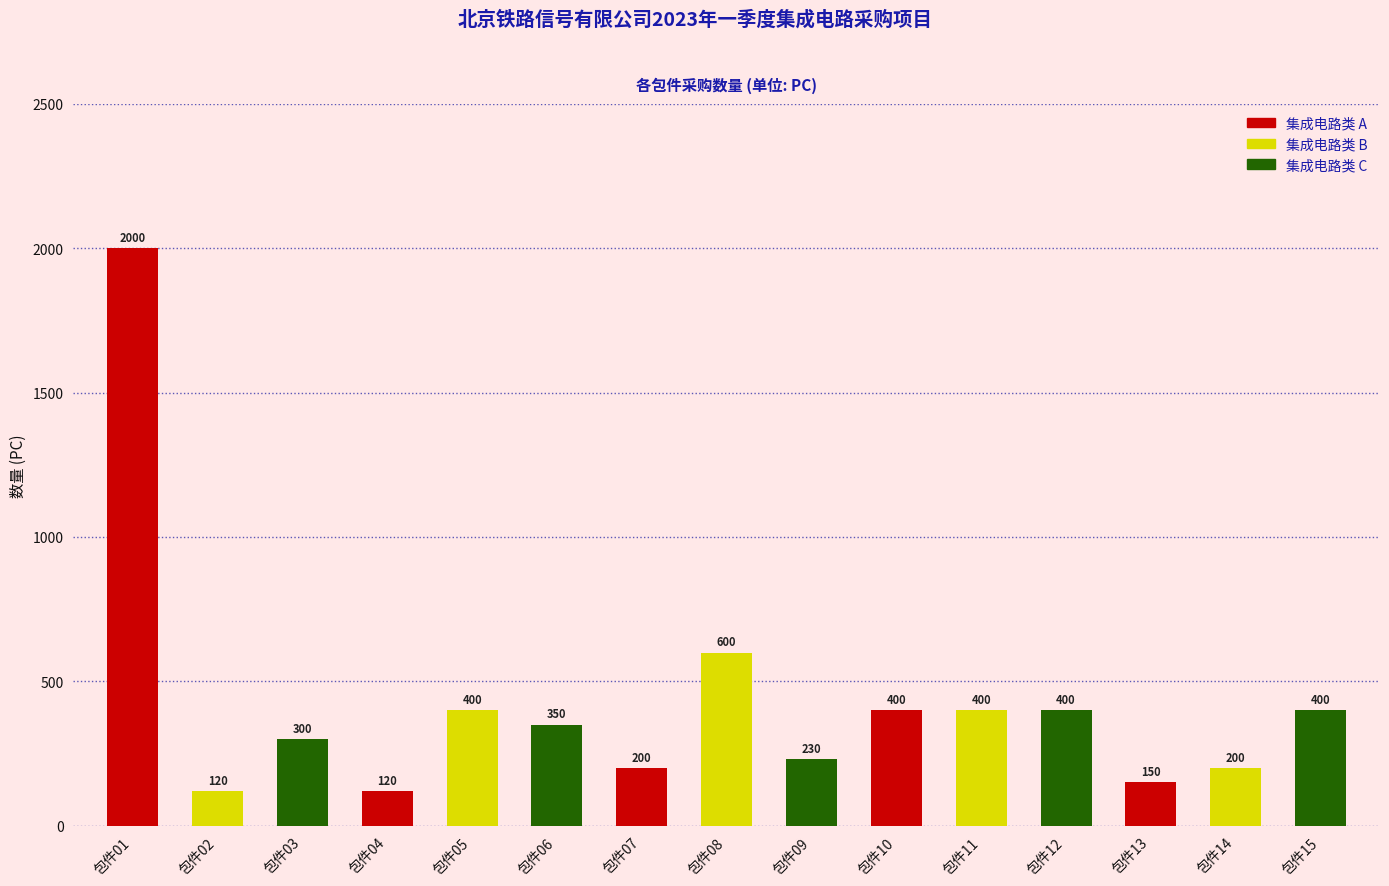

Approximately how many times larger is the value at 包件06 compared to 包件03?

1.2